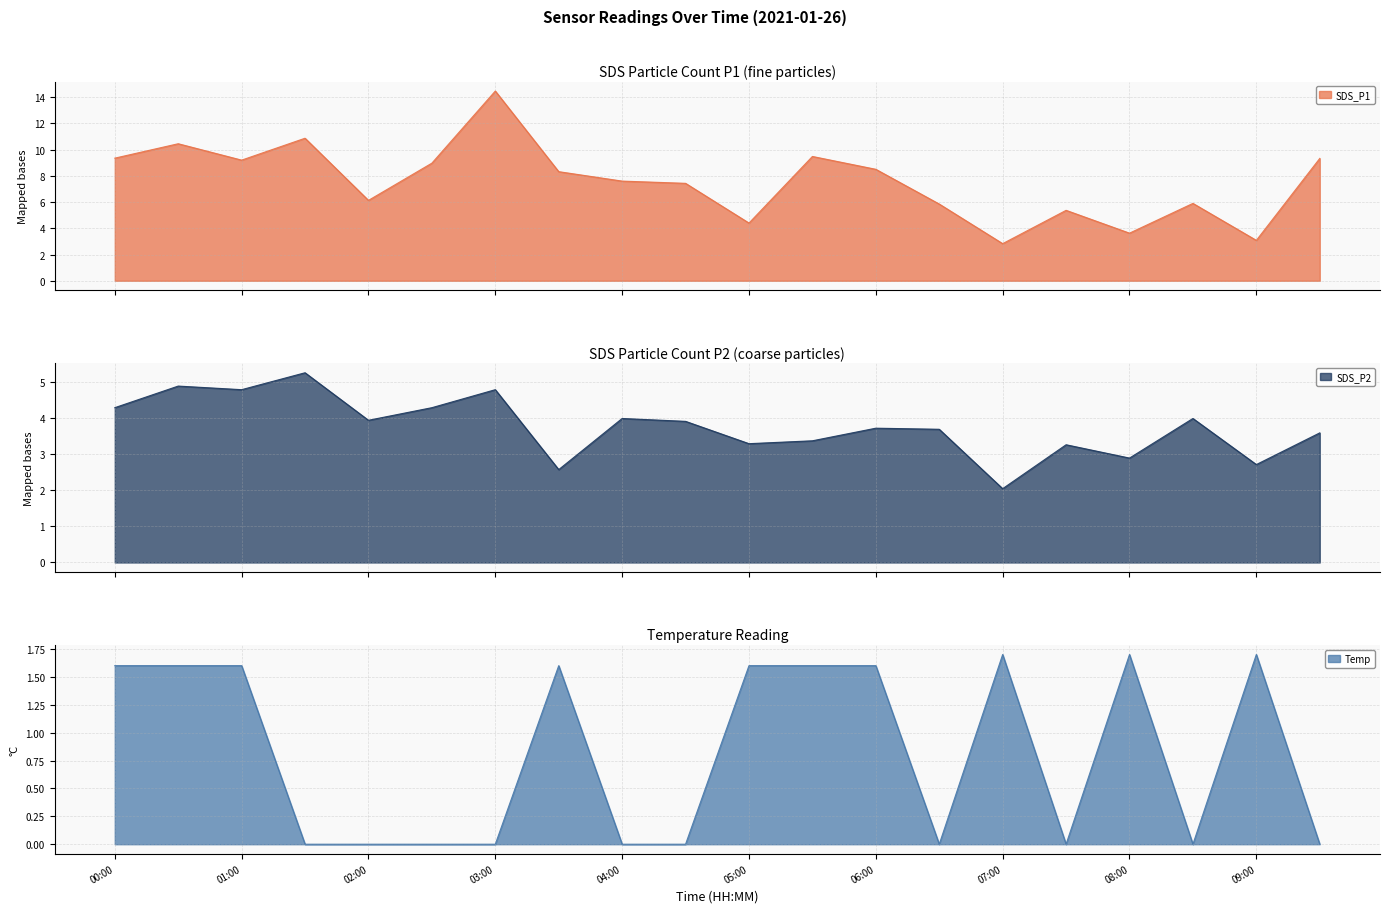

What are all the series names shown in the legend?

SDS_P1, SDS_P2, Temp